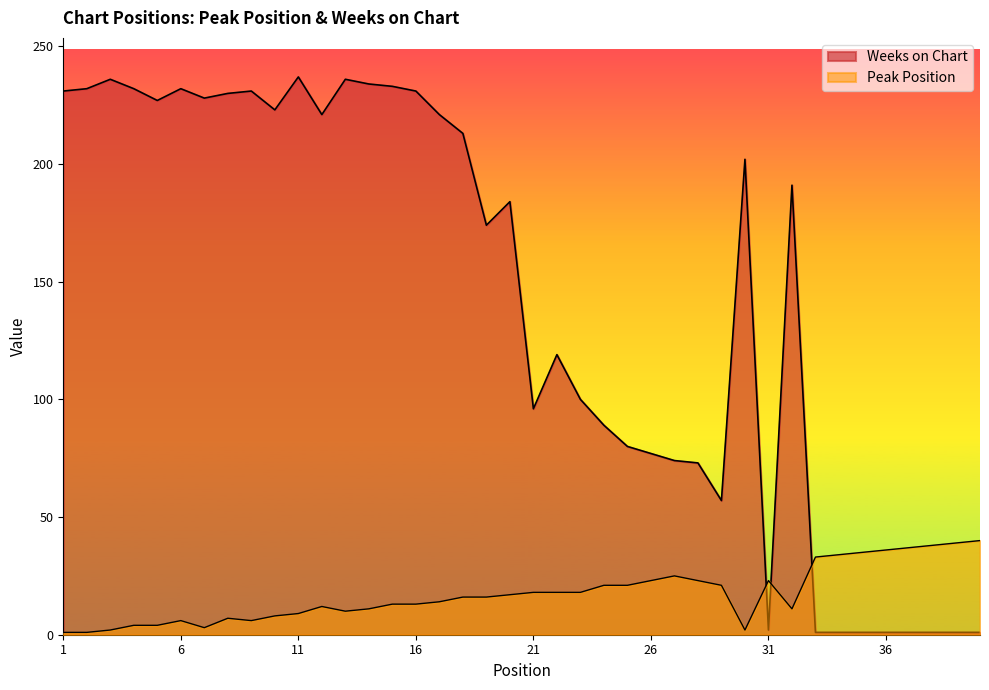

What is the minimum value shown in the chart?

1